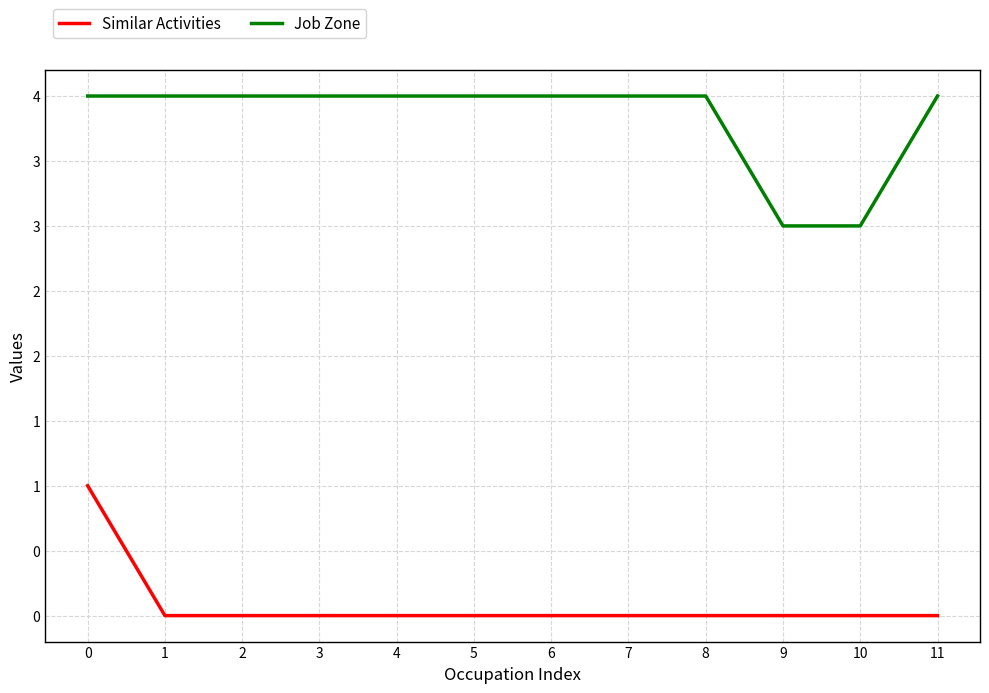

Is this an area chart (filled region under the line)?

No